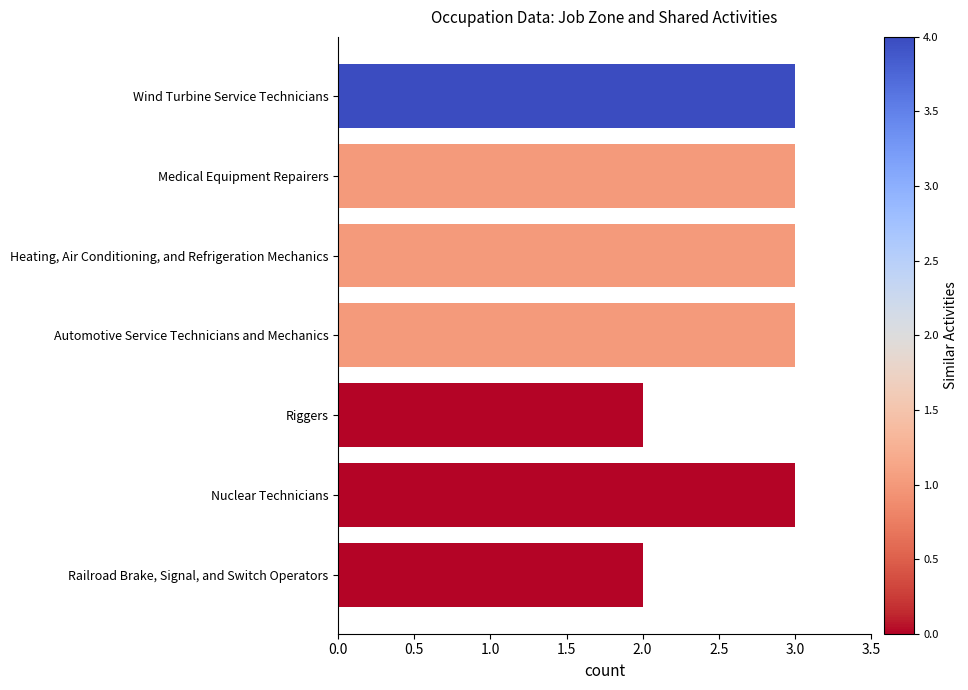

What is the difference between the maximum and minimum values?

1